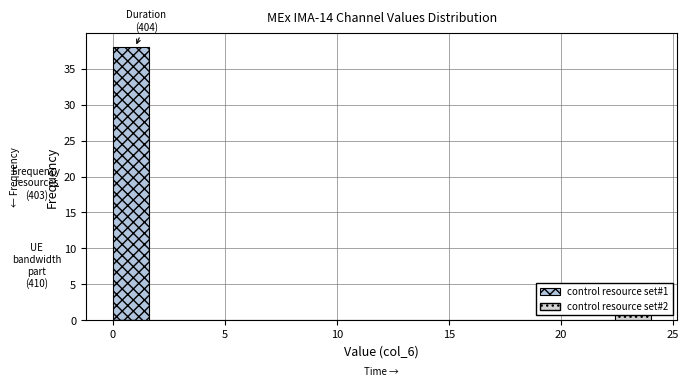

Read against the x-axis, roughly where is the centre of the tallest bar?

1.0